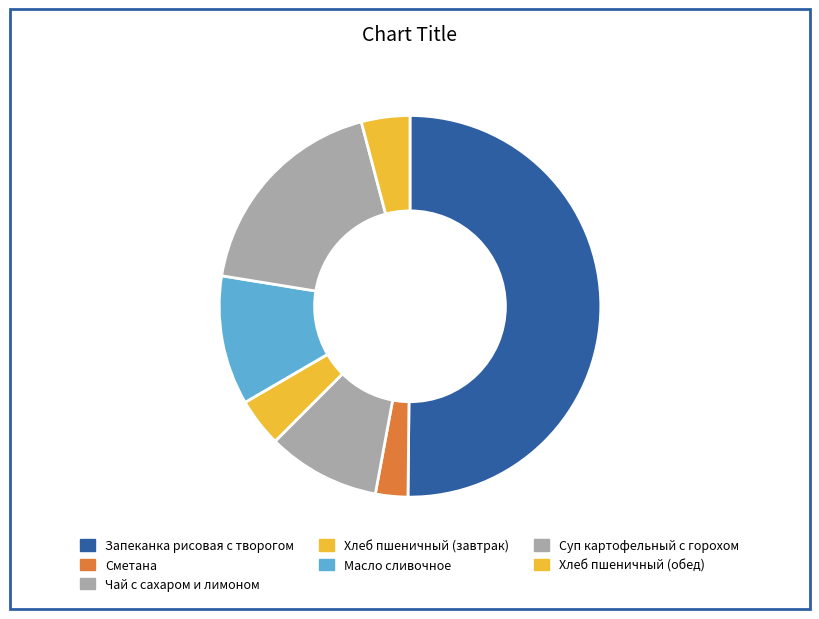

How many slices are in this pie chart?

7